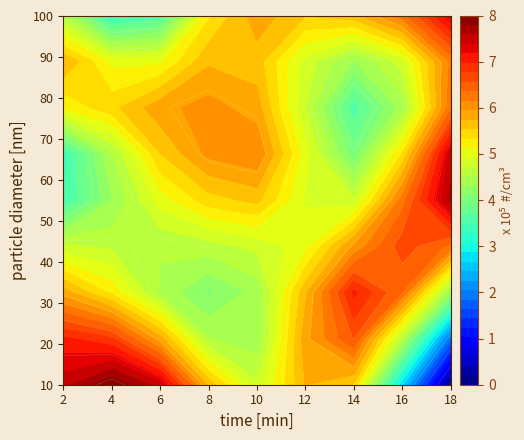

Count the 6 values in the range 3 to 7.

5